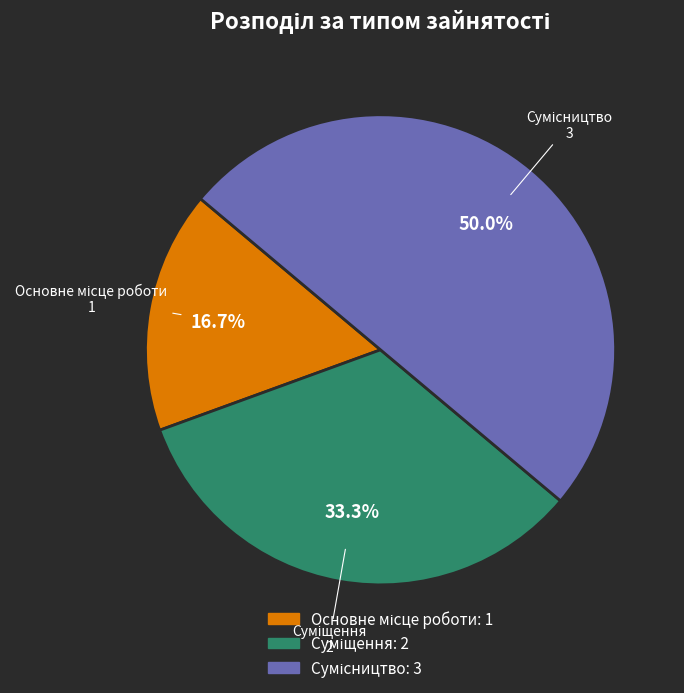

How many slices are in this pie chart?

3